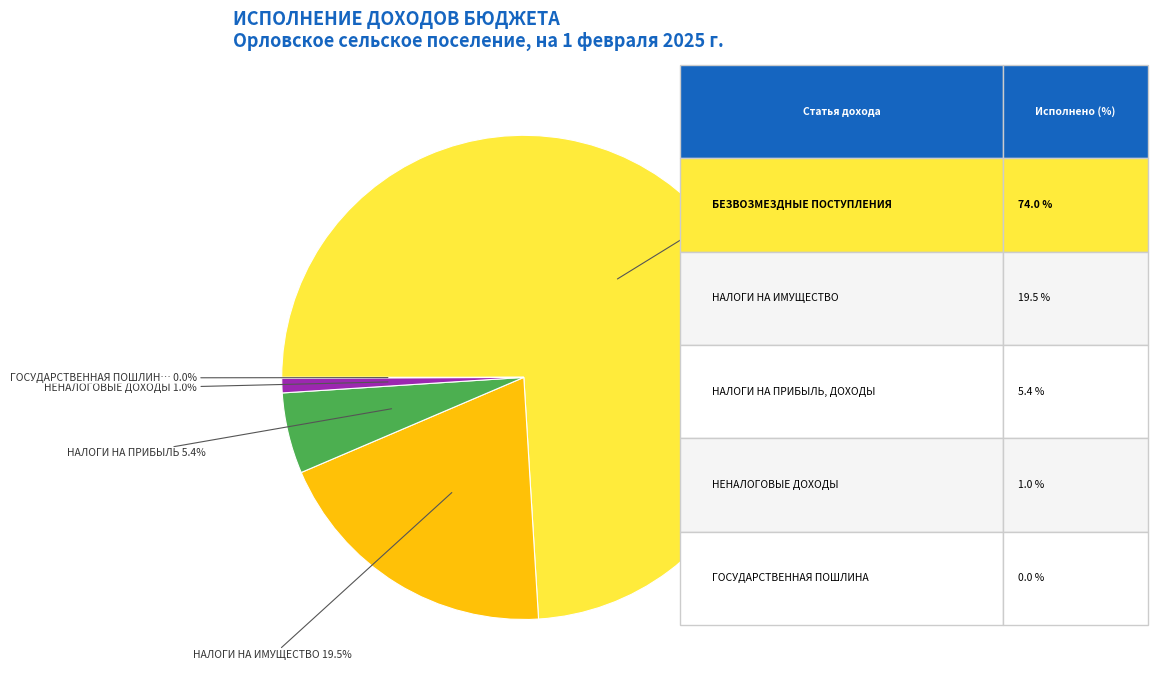

Is there any slice that represents more than half of the pie?

Yes